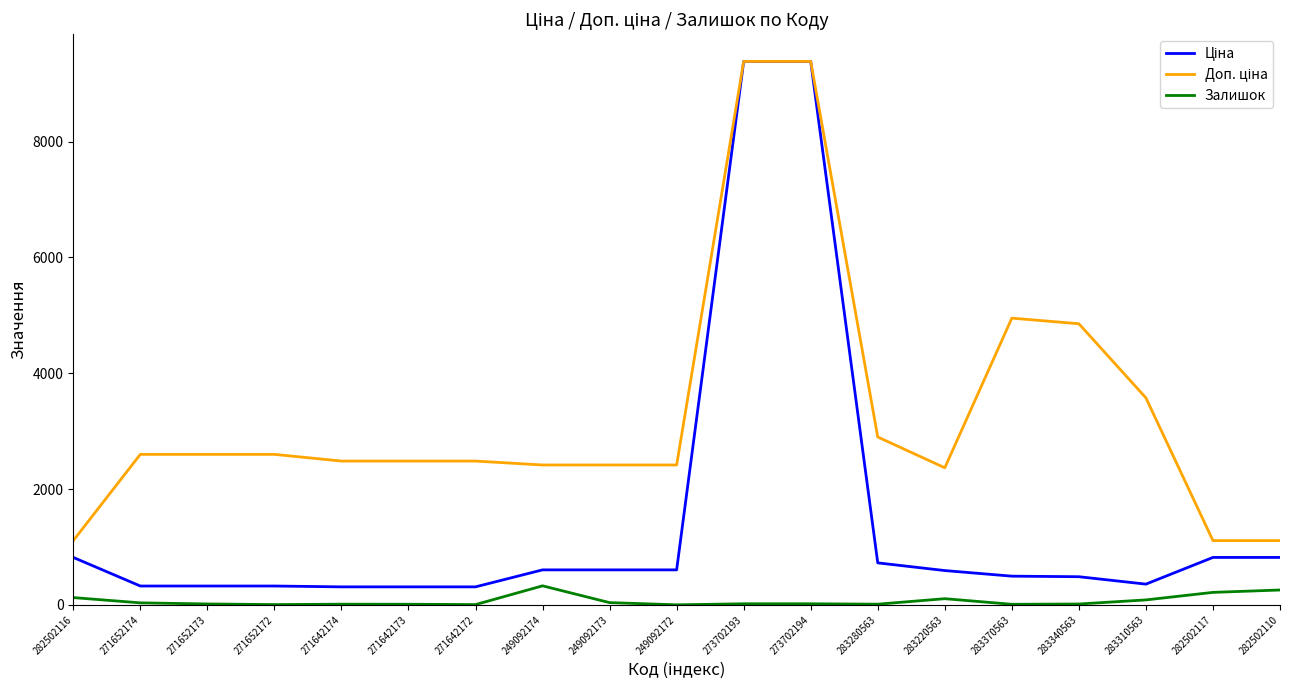

What is the highest value of the Залишок series?

328.0